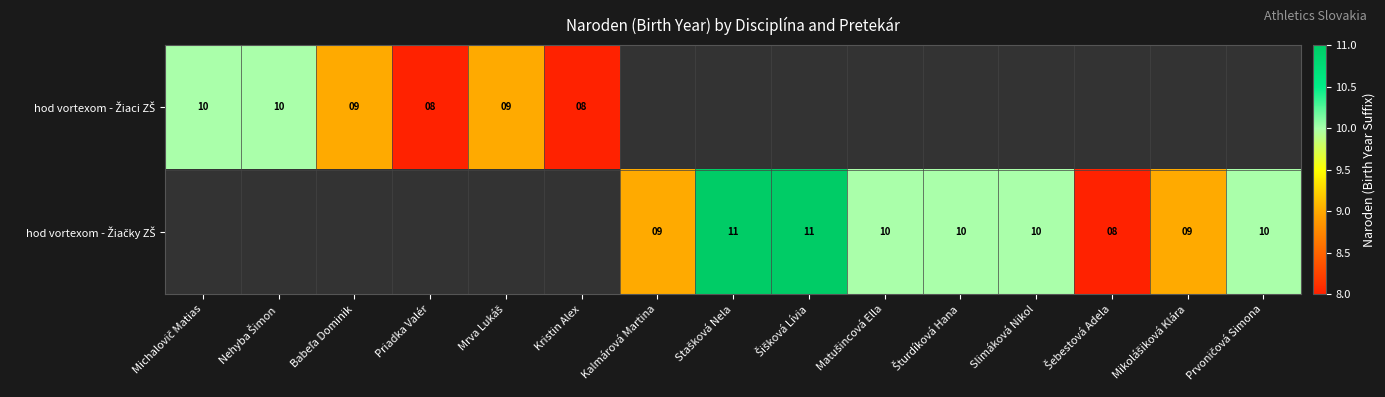

Between Michalovič Matias and Babeľa Dominik, which series saw the biggest shift?

hod vortexom - Žiaci ZŠ